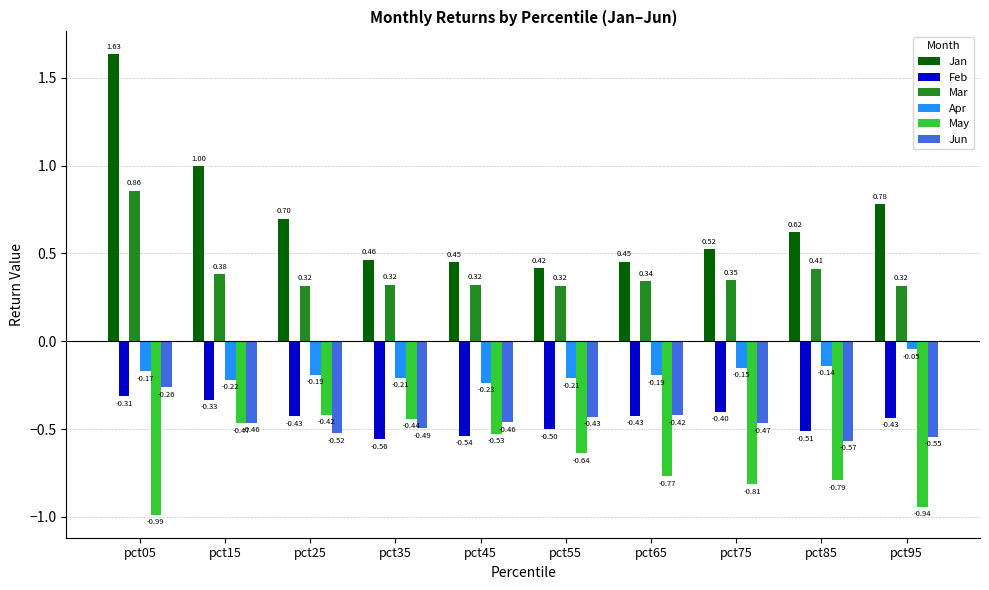

How many bars are there in total?

60